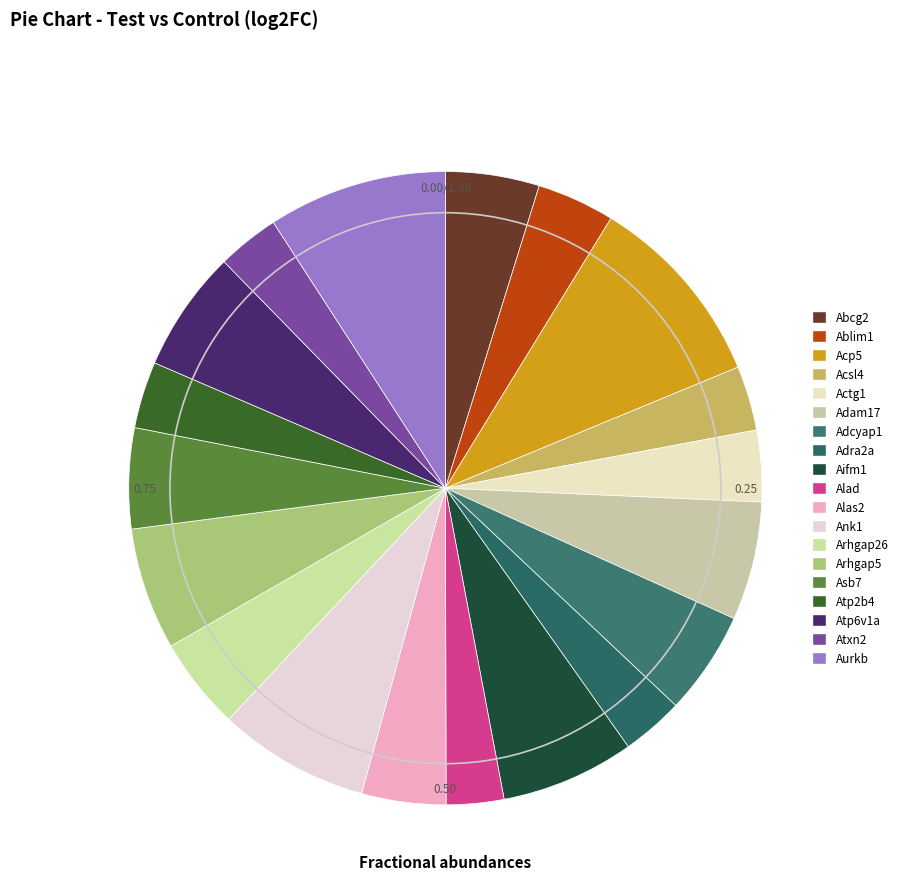

How many slices are in this pie chart?

19